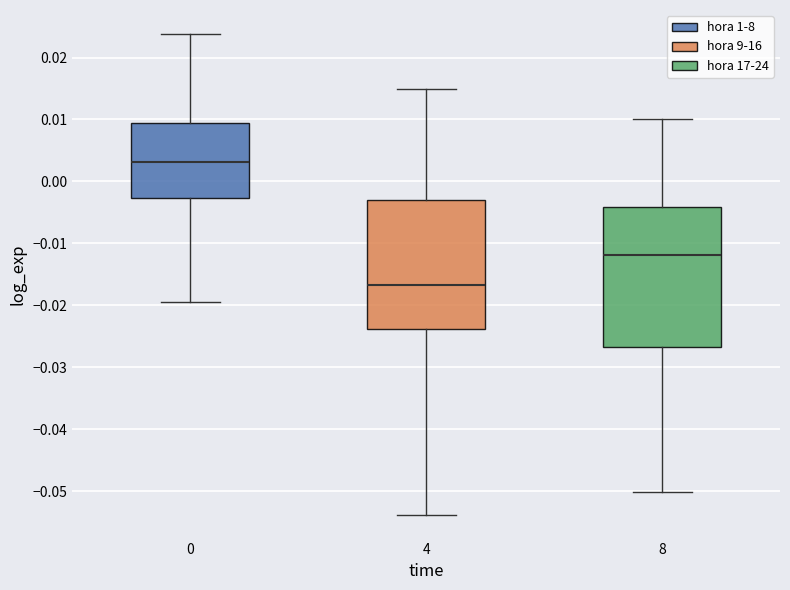

Where does the upper whisker of the box at x = 8 end on the y-axis? The values are not printed on the chart, so give them approximately, as read against the axis.

0.010